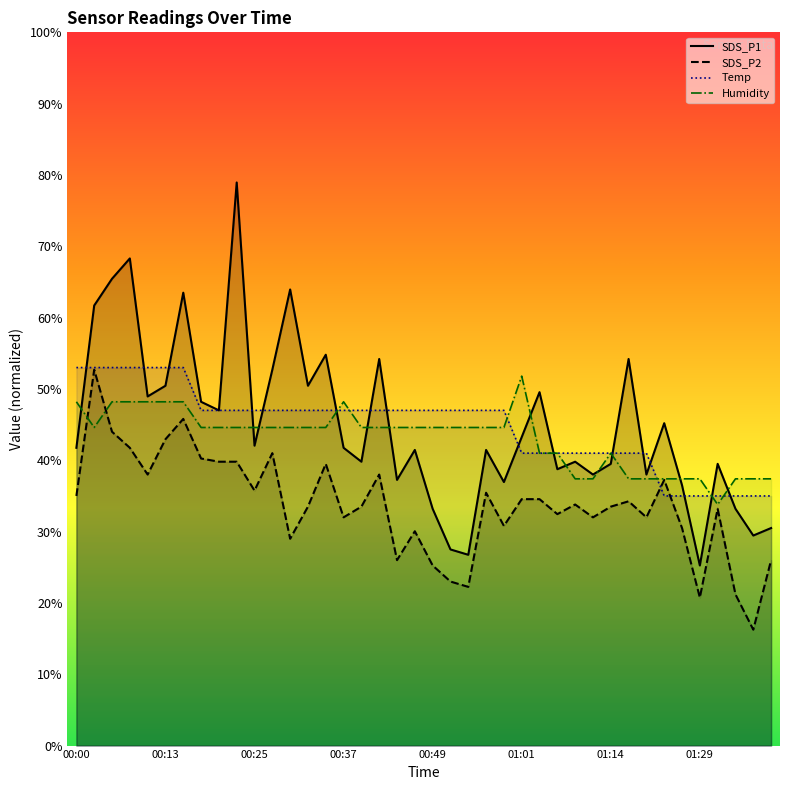

What is the value of the SDS_P2 point at the 12th from the left?

41.0